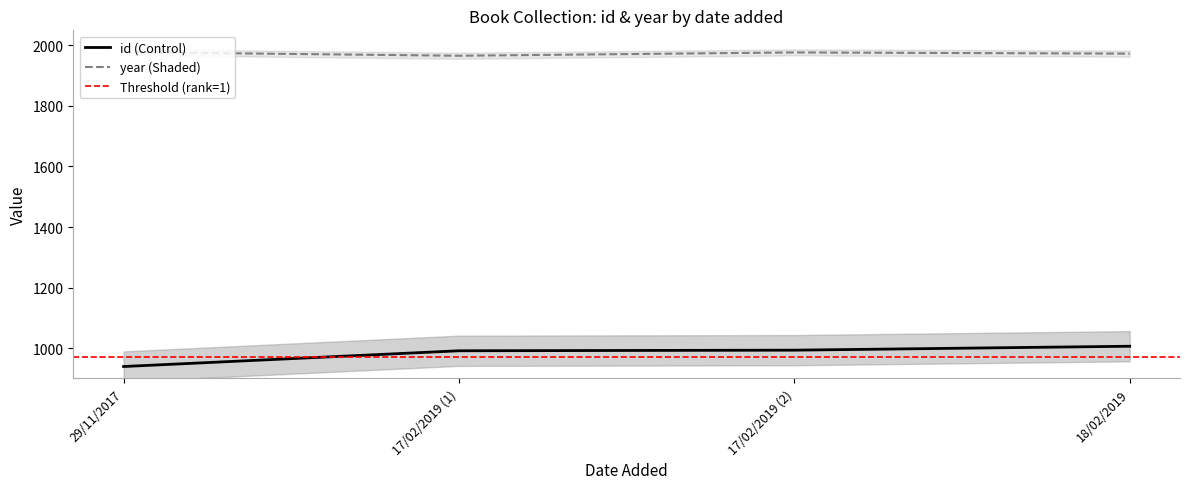

Is it true that id equals 507 at 18/02/2019?

False